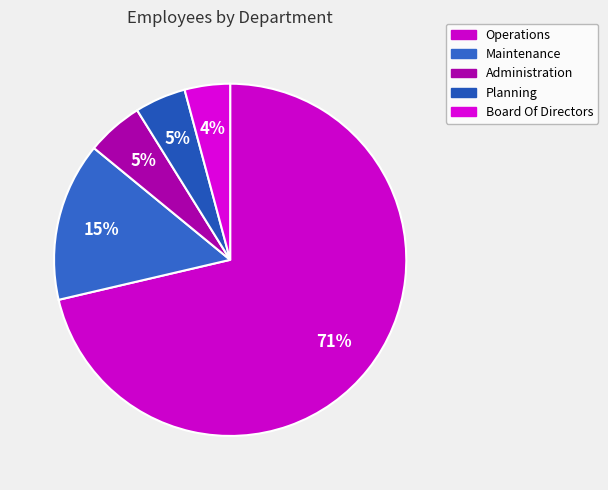

Does Operations represent more than half of the total?

Yes